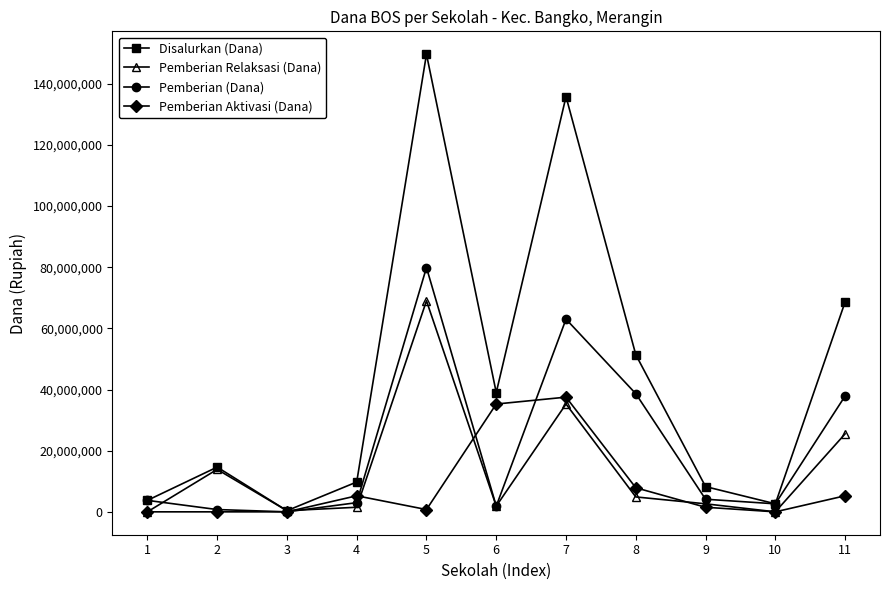

The value of Disalurkan (Dana) at 8 is 77429890. True or false?

False